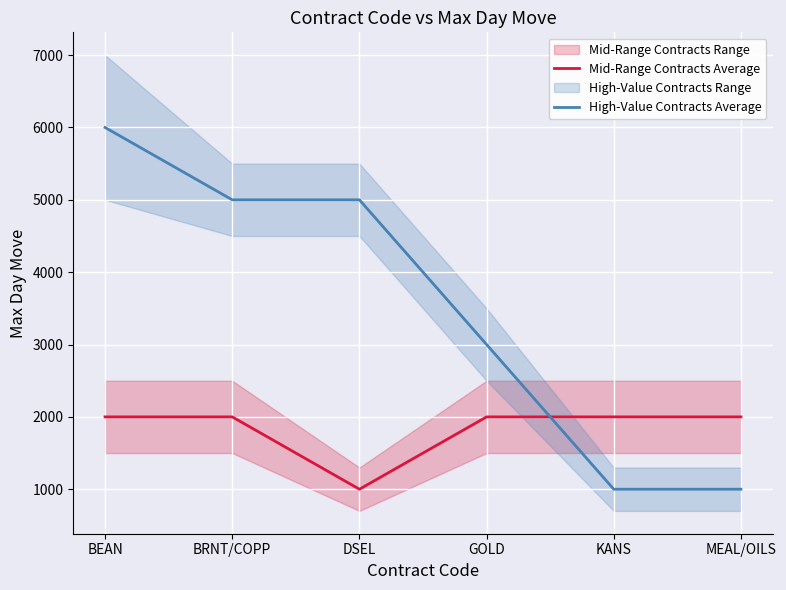

What is the difference between the highest and lowest values at MEAL/OILS?

1000